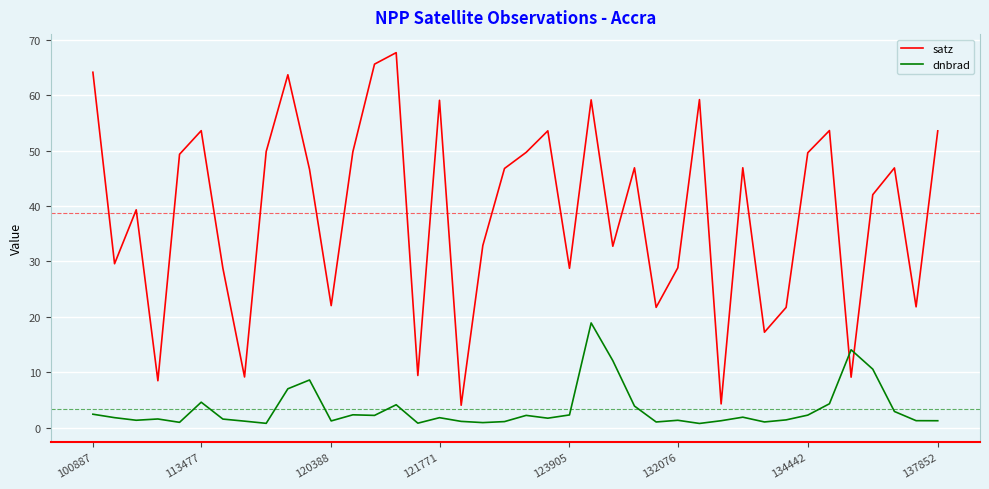

What is the maximum value for dnbrad?

18.9